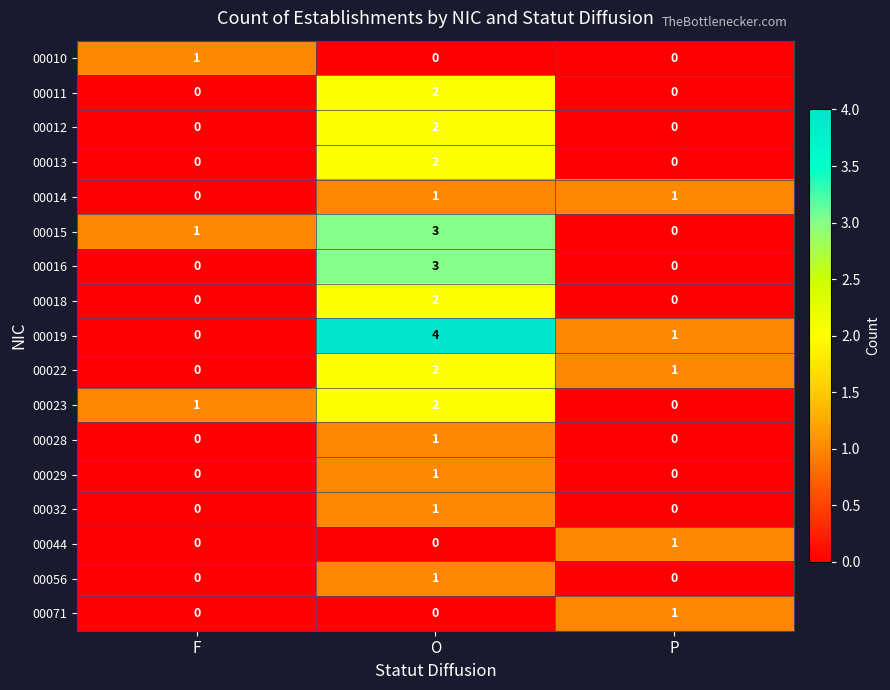

Which series has the largest total across all categories?

00019